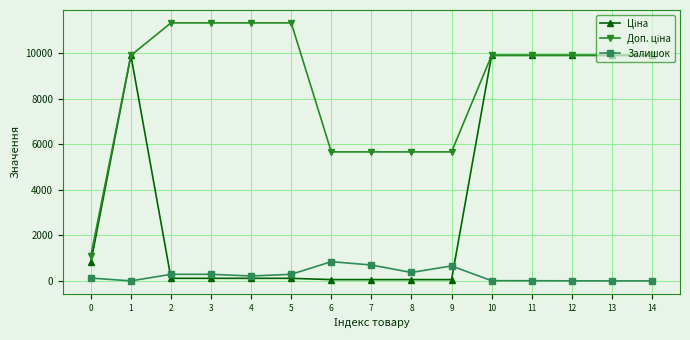

How many categories are shown in the chart?

15